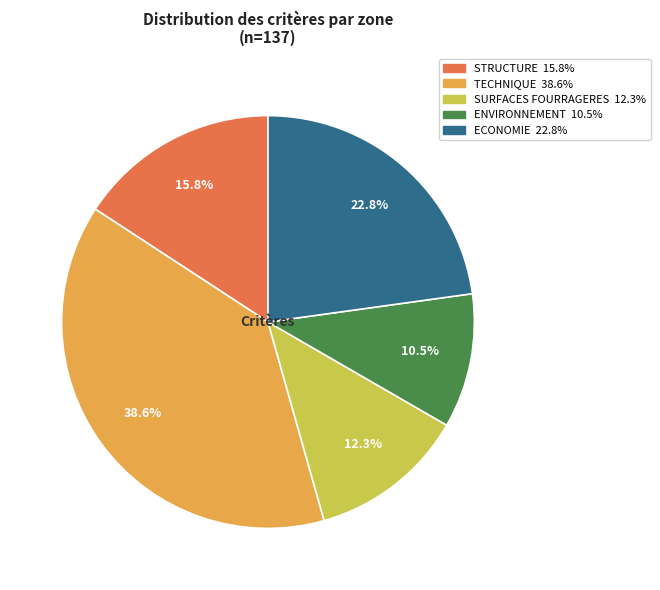

Does ECONOMIE account for over 50% of the chart?

No